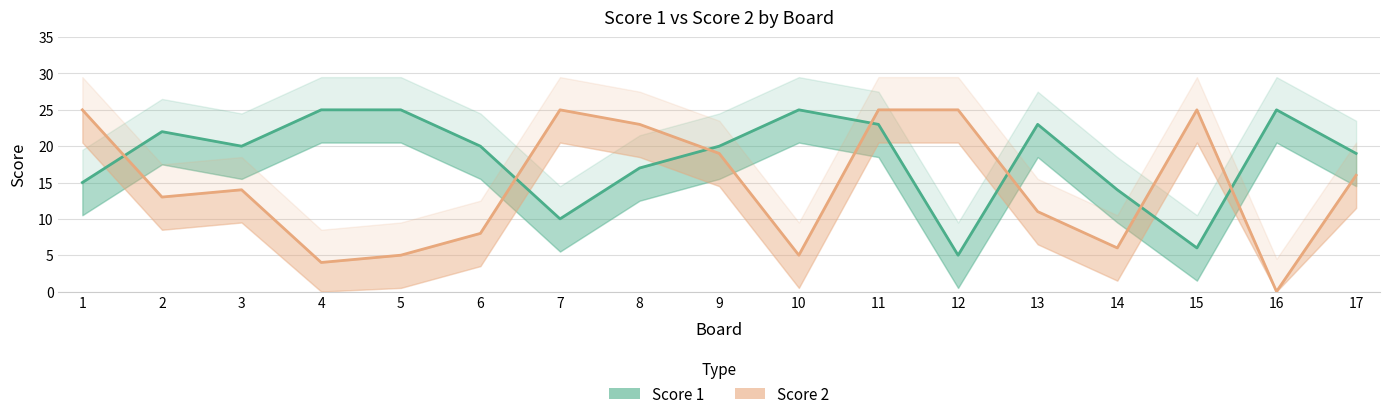

Between 6 and 4, which is larger?

4